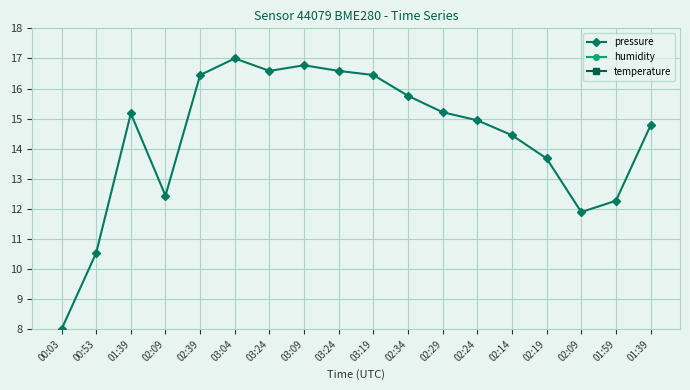

Is it true that humidity equals 19.7 at 01:39?

False